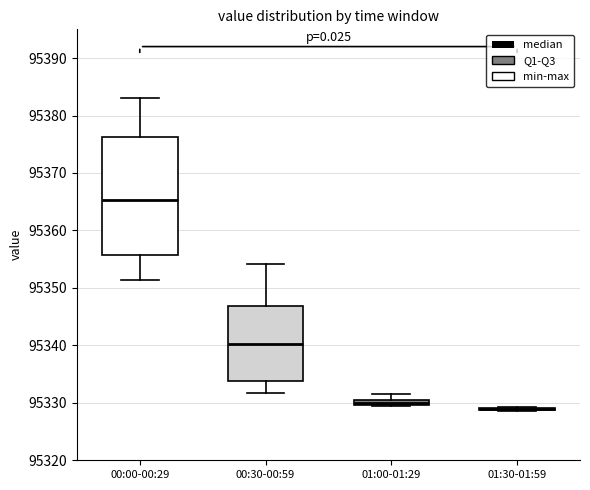

Which box is the tallest, from its lower edge to its upper edge?

00:00-00:29